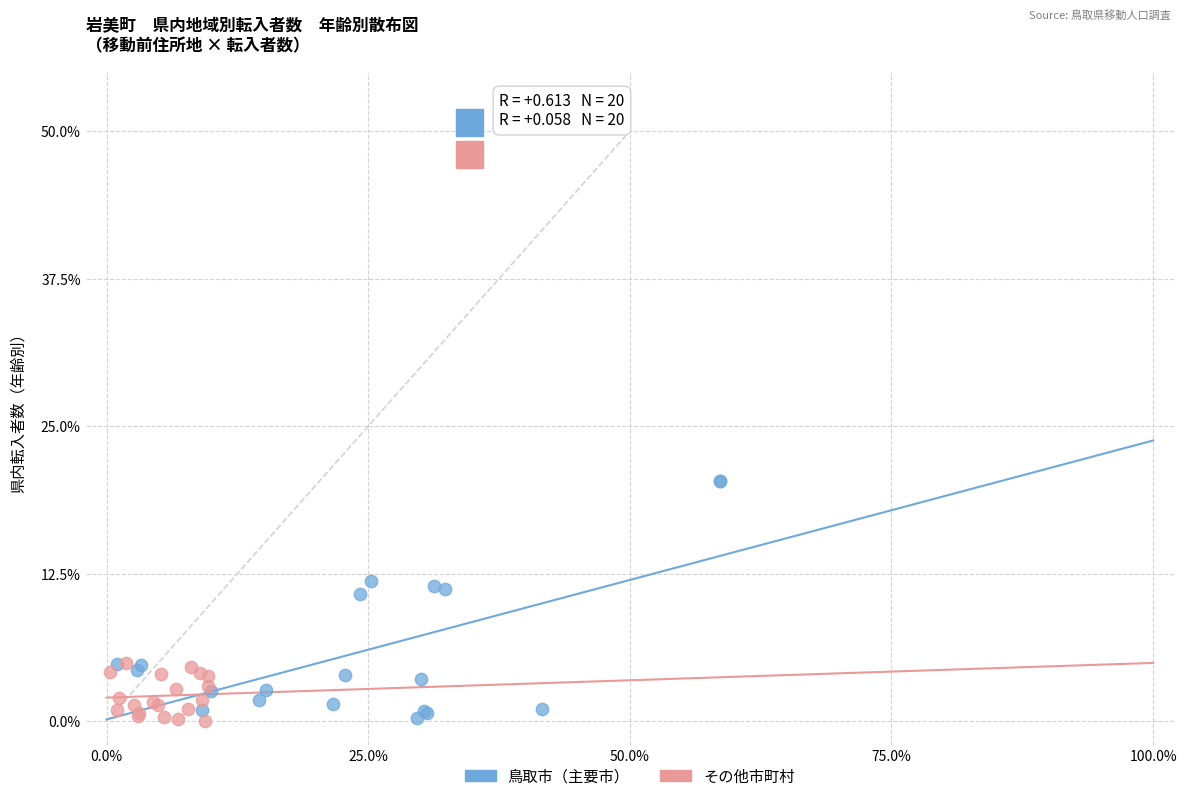

Which series has the largest Y range (max minus min)?

鳥取市（主要市）